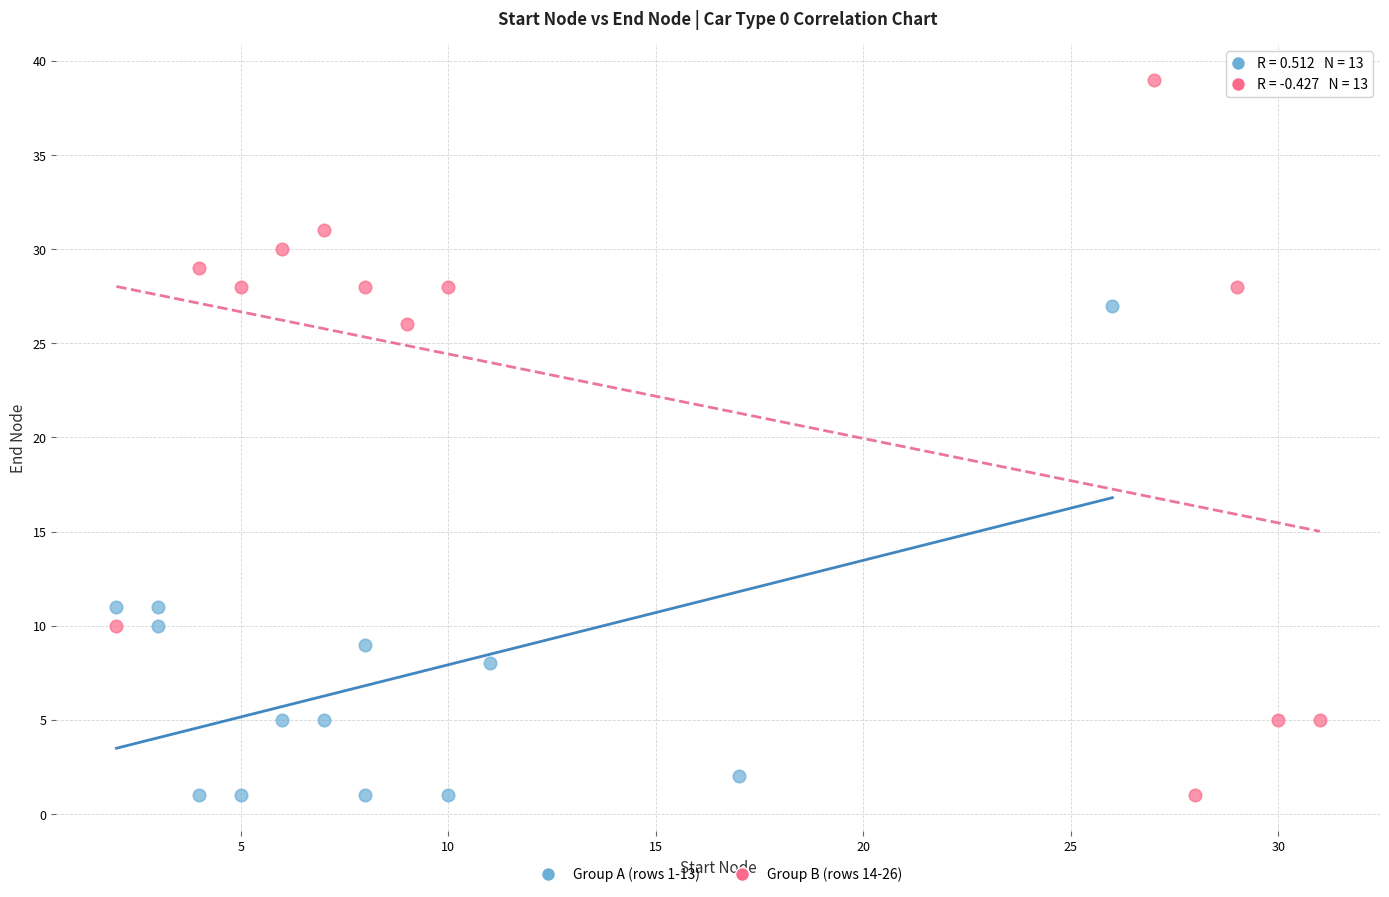

Which series reaches the maximum Y coordinate?

Group B (rows 14-26)